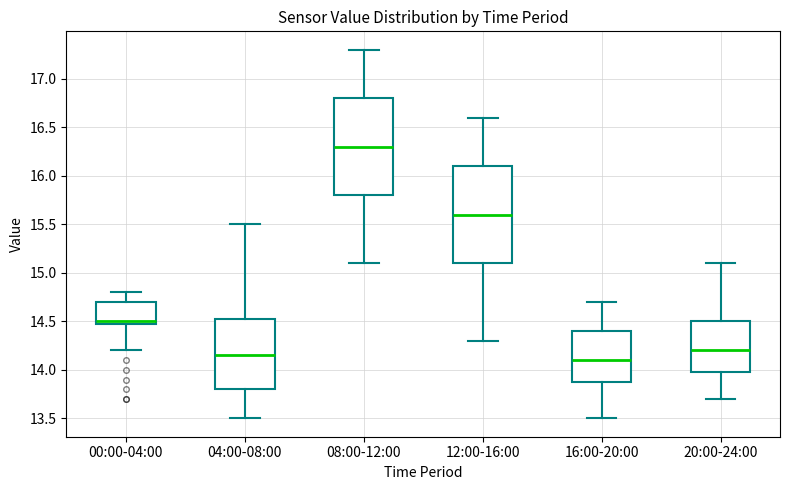

Which box has the highest median line?

08:00-12:00